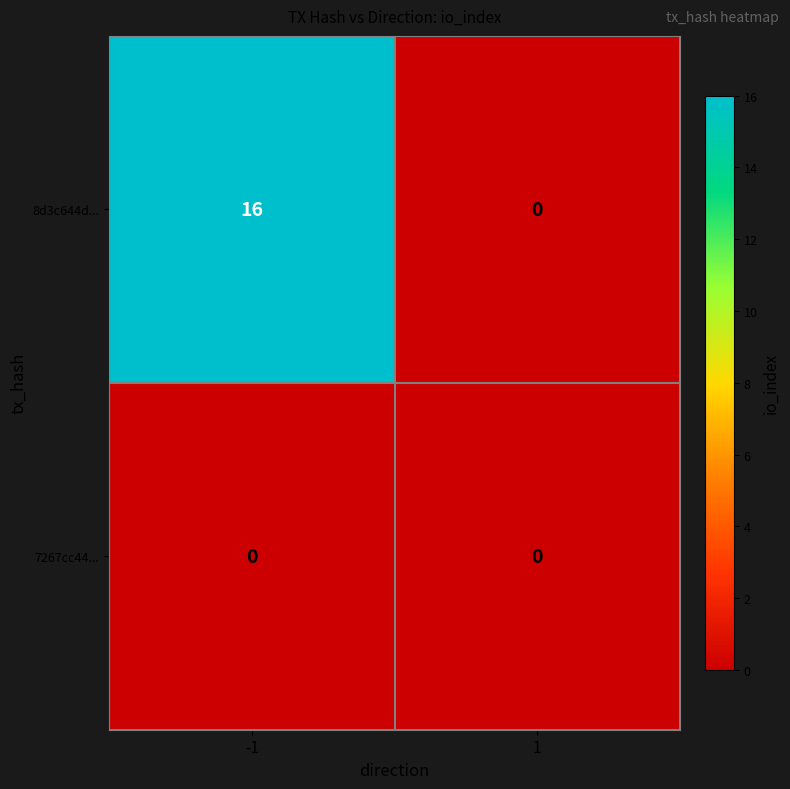

Which series changed the most between -1 and 1?

8d3c644d...